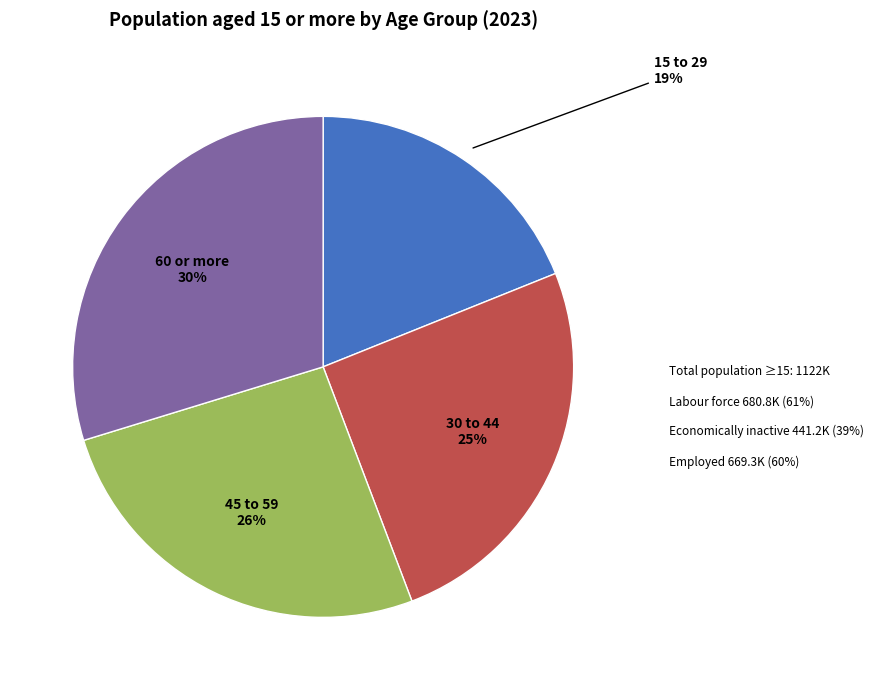

To the nearest percent, what is the average slice percentage?

25%